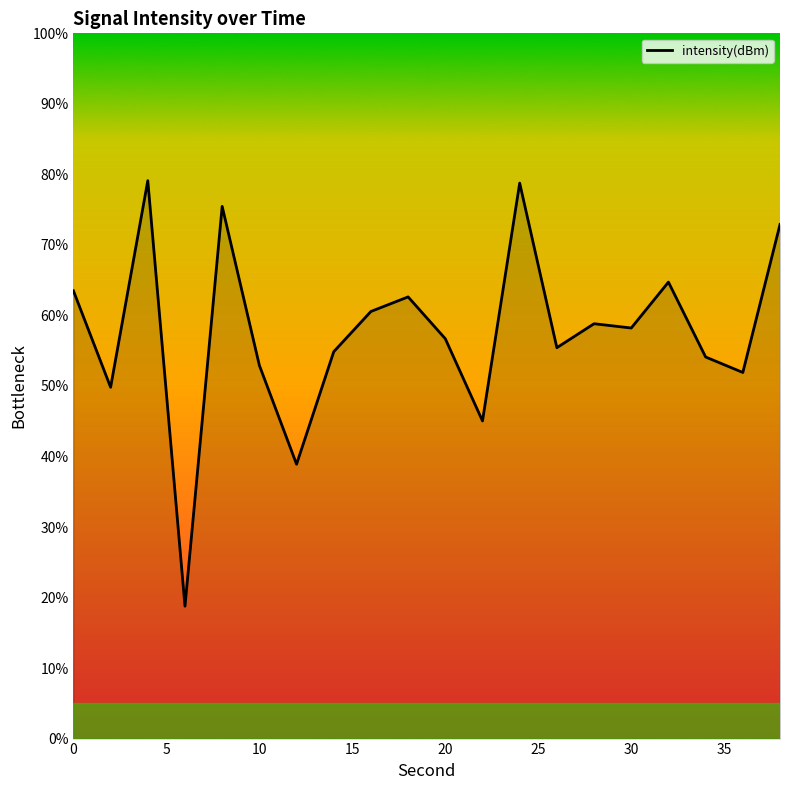

What is the minimum value shown in the chart?

18.8